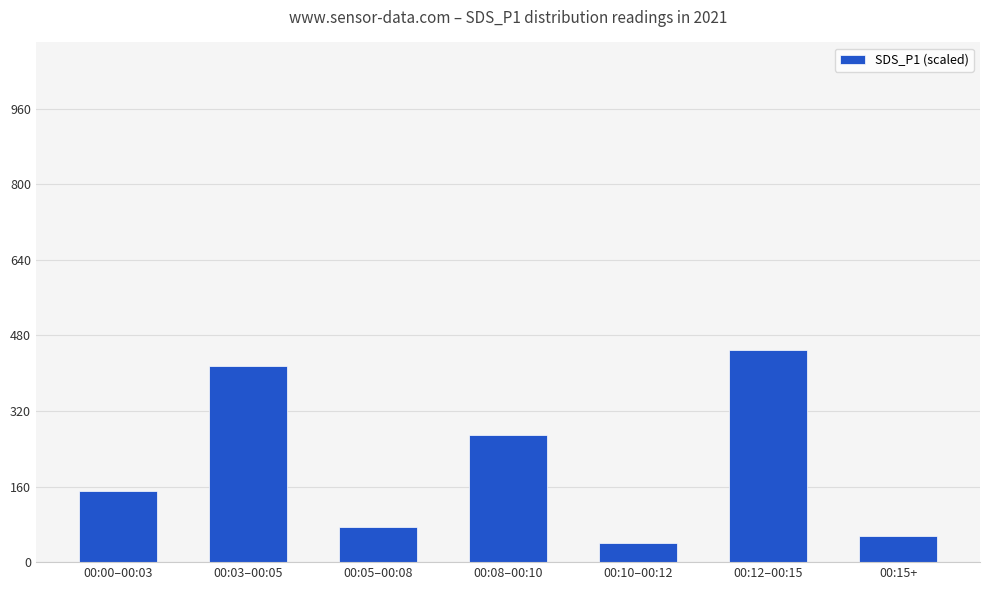

Reading left to right, extract all data points from this chart.

00:00–00:03=150.0	00:03–00:05=416.0	00:05–00:08=74.0	00:08–00:10=270.0	00:10–00:12=40.0	00:12–00:15=450.0	00:15+=56.0